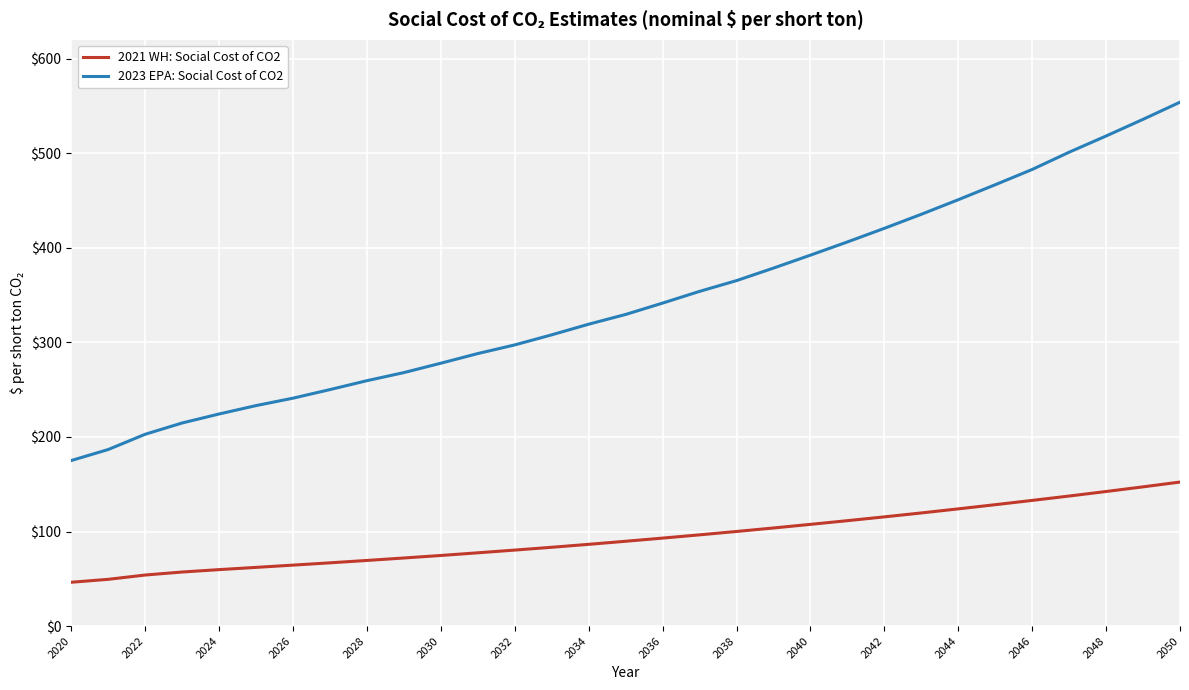

True or false: 2021 WH: Social Cost of CO2 and 2023 EPA: Social Cost of CO2 cross at least once.

False